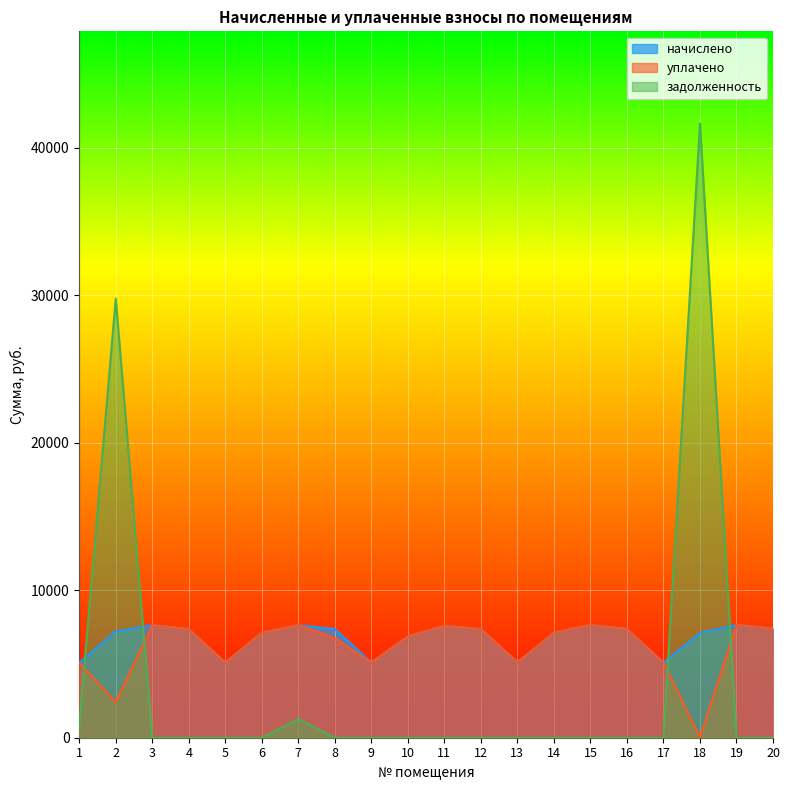

Reading right to left, extract all data points from this chart.

начислено: 7402.3	7650.7	7104.2	5100.5	7369.2	7650.7	7120.8	5117.0	7369.2	7584.5	6872.4	5100.5	7369.2	7634.2	7120.8	5100.5	7369.2	7634.2	7220.2	5083.9
уплачено: 7402.3	7650.7	0.0	5100.5	7369.2	7650.7	7120.8	5117.0	7369.2	7584.5	6872.4	5100.5	6755.1	7634.2	7120.8	5100.5	7369.2	7634.2	2419.2	5083.9
задолженность: 0.0	0.0	41660.2	0.0	0.0	0.0	0.0	0.0	0.0	0.0	0.0	0.0	0.0	1266.7	0.0	0.0	0.0	0.0	29782.3	843.5